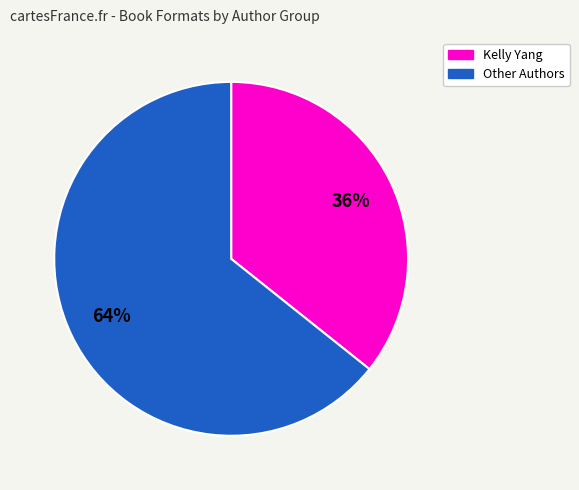

Is there a majority slice in this chart?

Yes